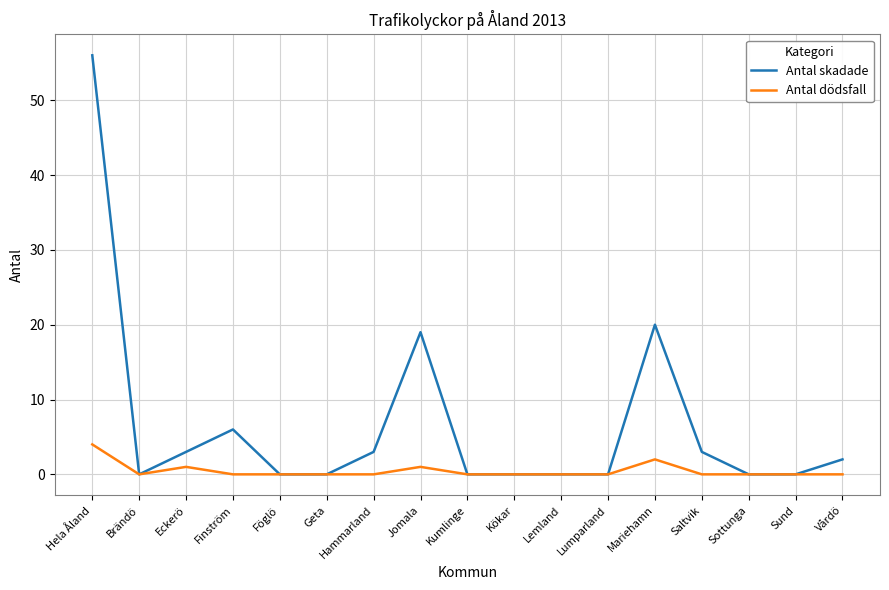

What is the total value across all series at Vårdö?

2